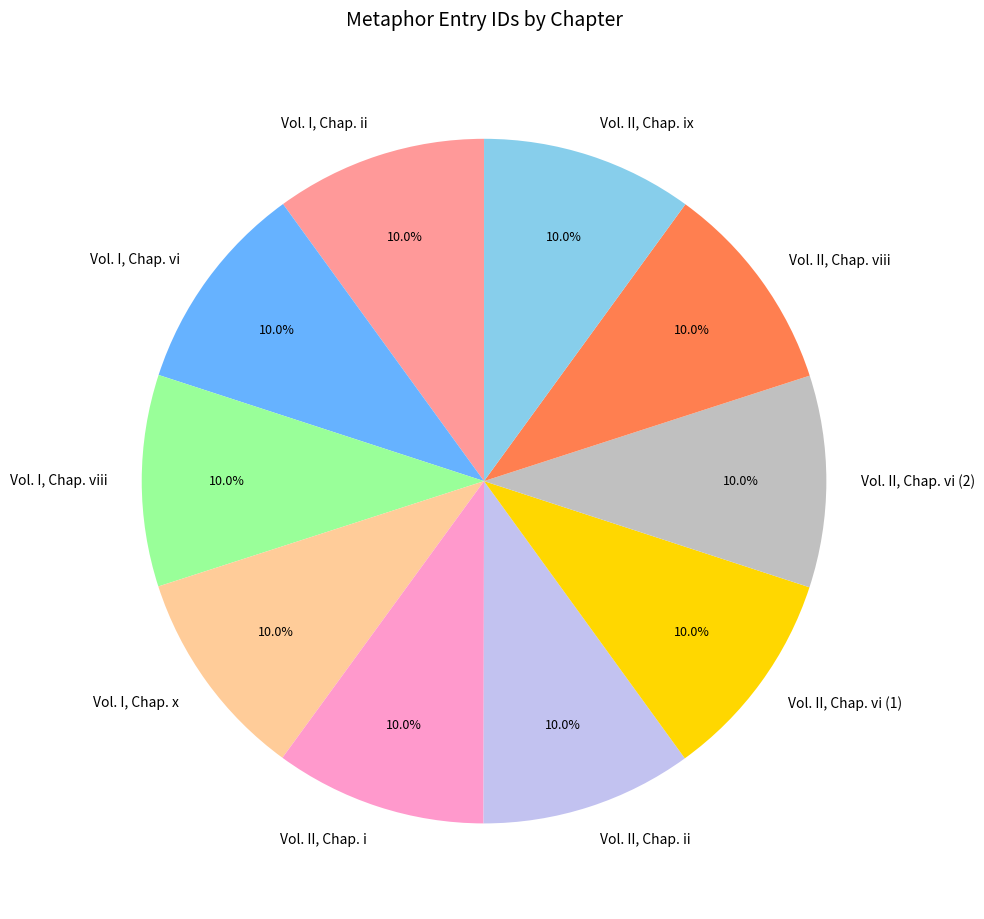

Is there any slice that represents more than half of the pie?

No